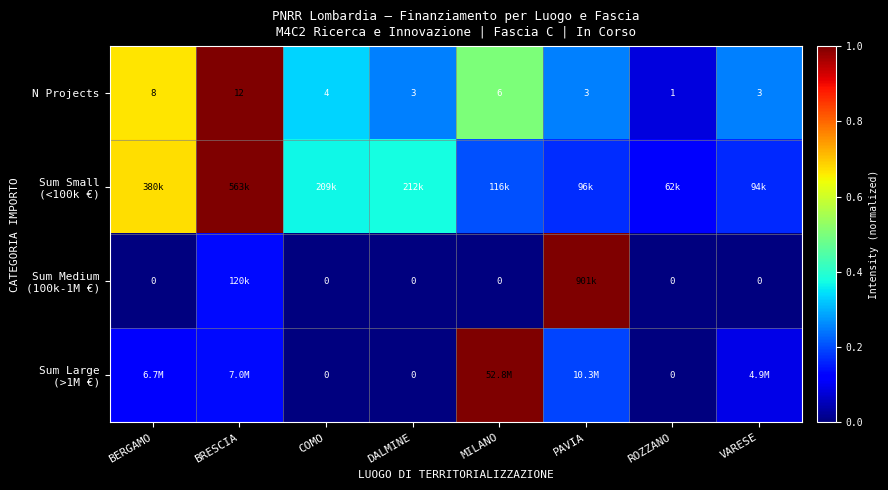

How many categories are shown in the chart?

8